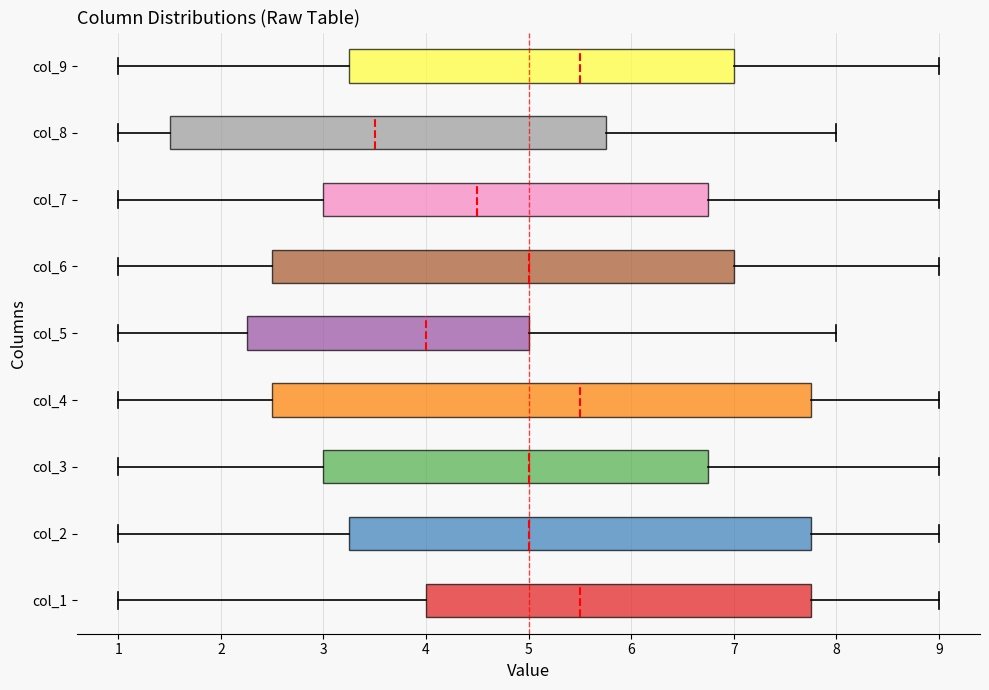

Which box has the furthest to the left median line?

col_8